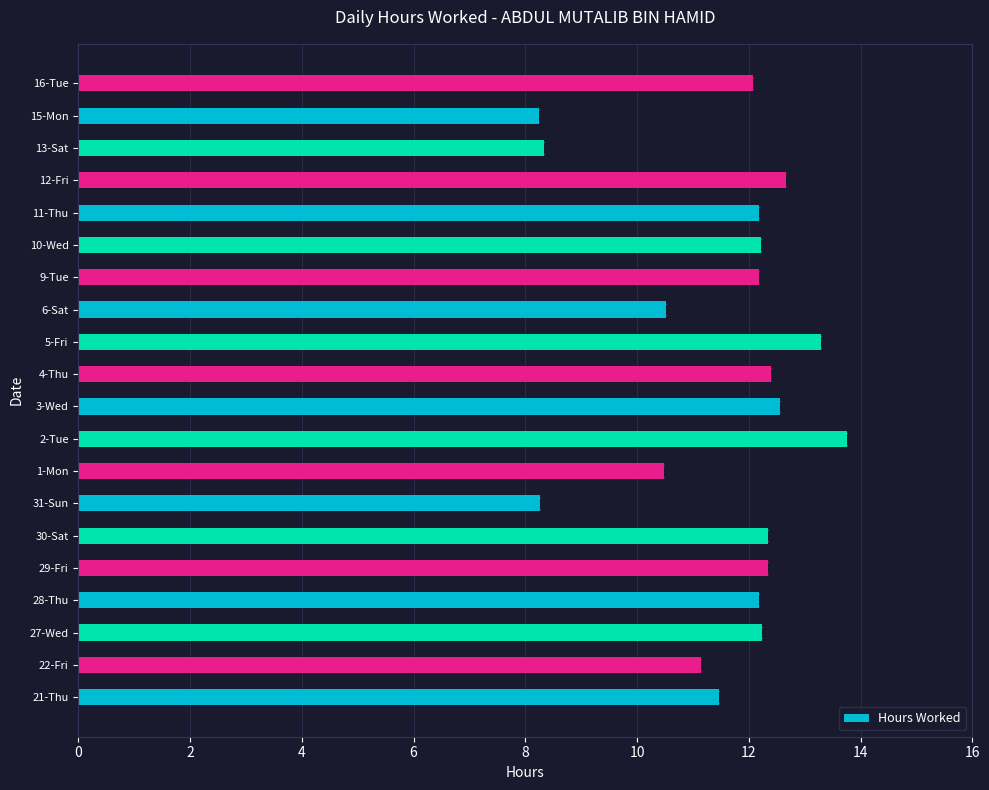

What is the sum of the values at 9-Tue and 28-Thu?

24.4